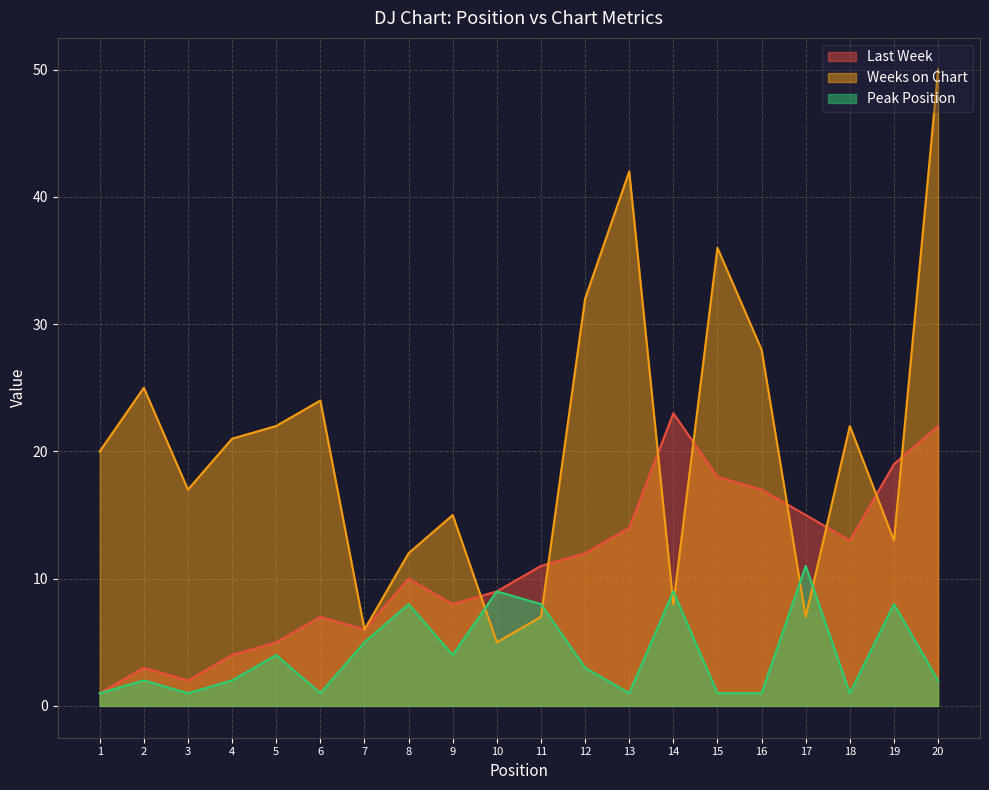

True or false: Last Week has more than 2 points higher than both neighbors.

True